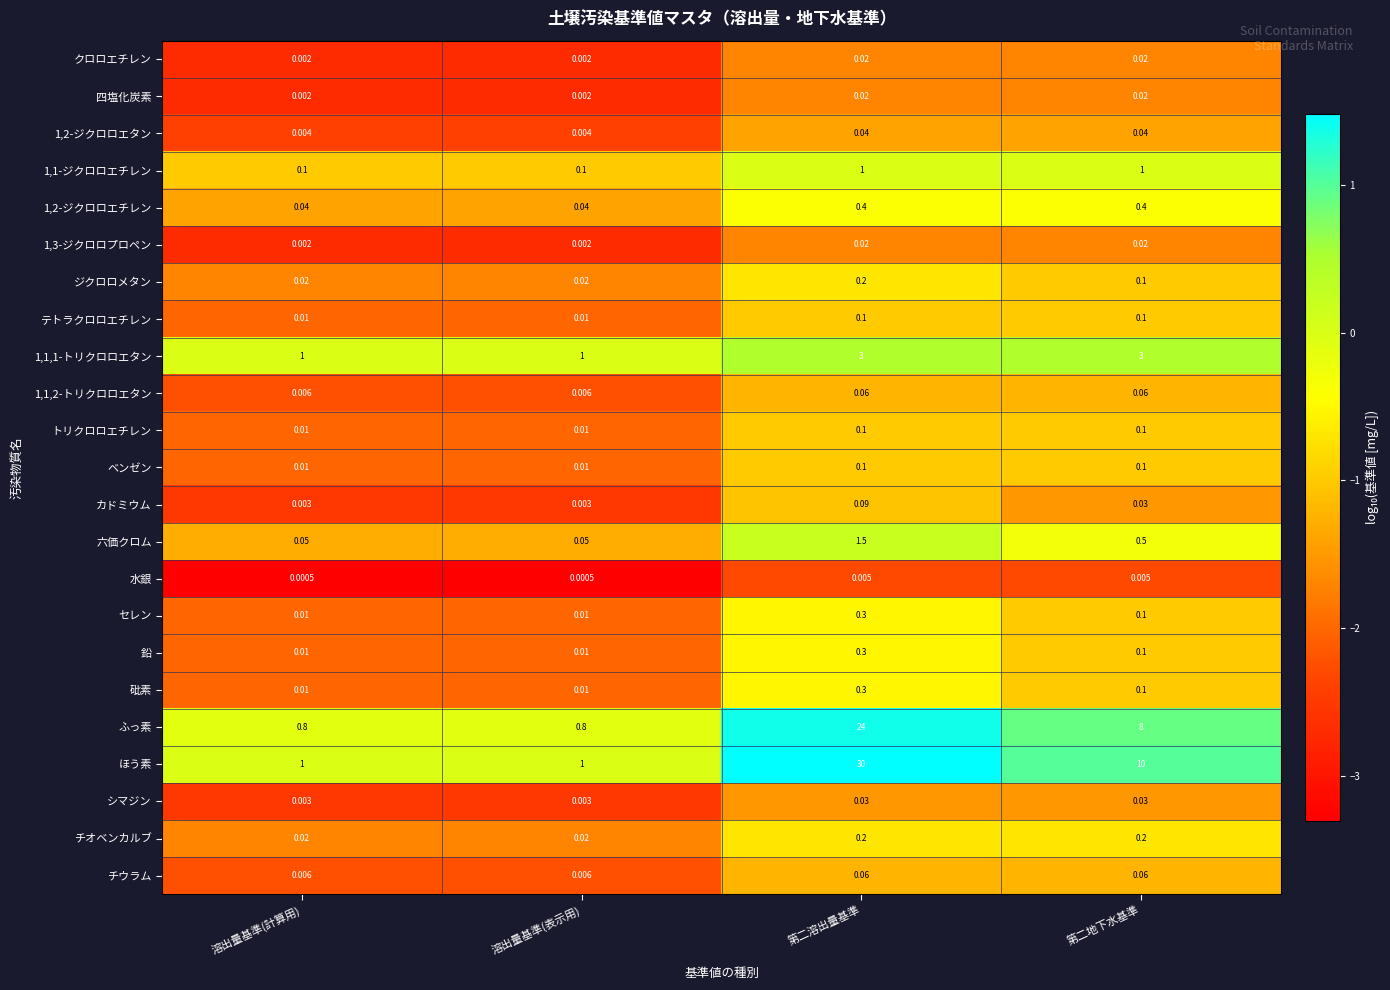

At which category is the sum across all series the highest?

第二溶出量基準